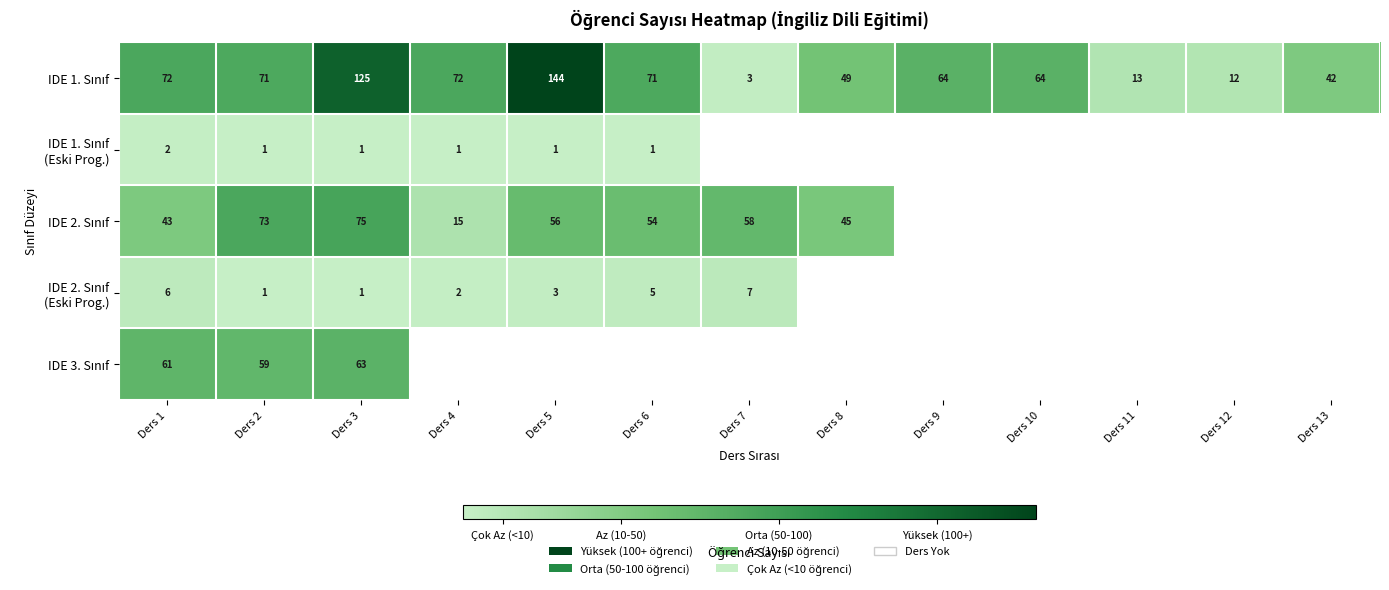

Where is IDE 3. Sınıf nearest to the value 61?

Ders 1